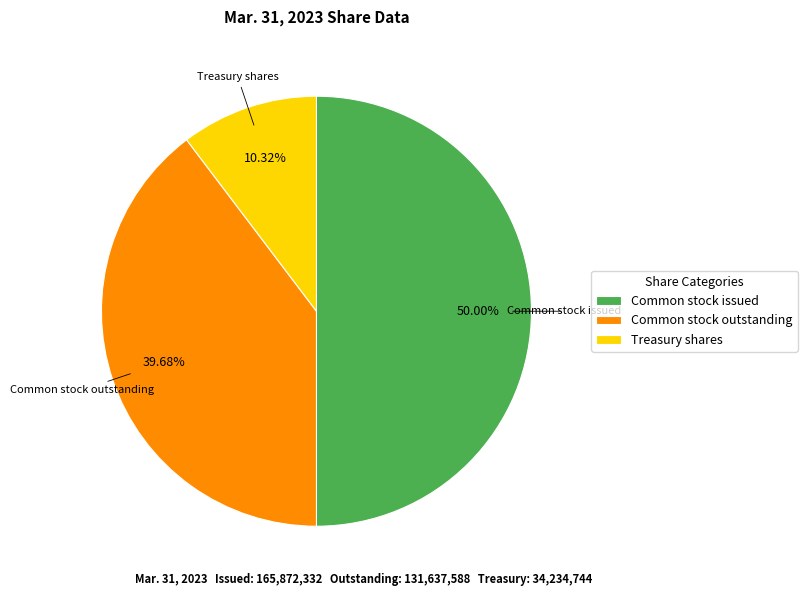

Which category has the smallest portion of the pie?

Treasury shares